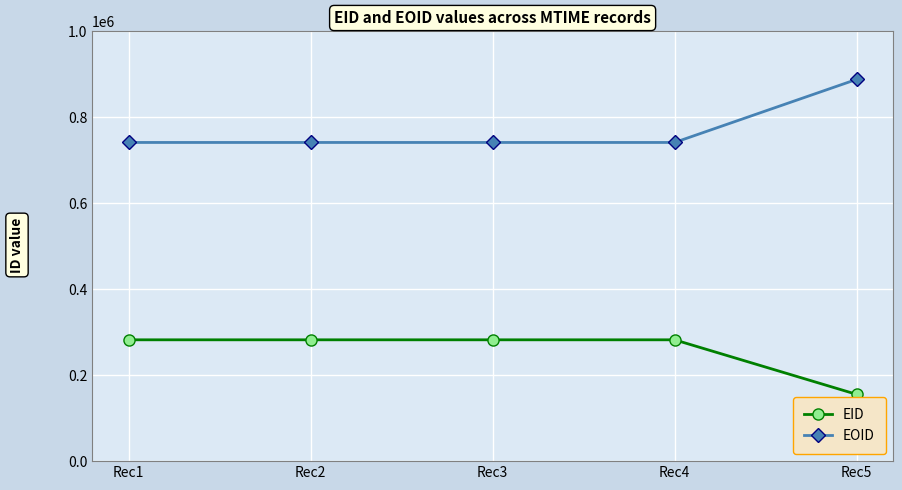

What is the difference between the maximum and minimum values in the EOID series?

146745